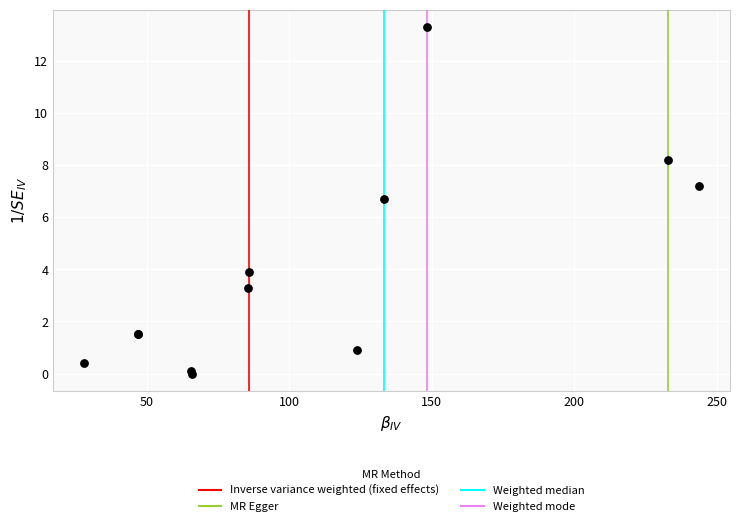

What Y value in the scatter plot is closest to 6?

6.7